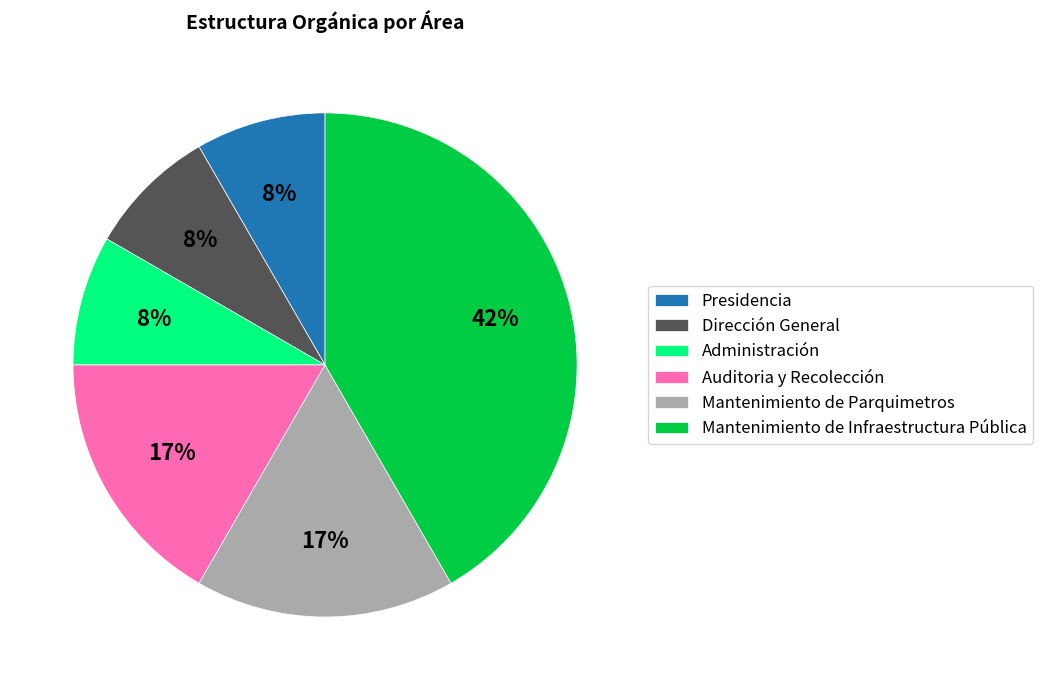

Do Administración and Auditoria y Recolección together represent more than half of the pie?

No